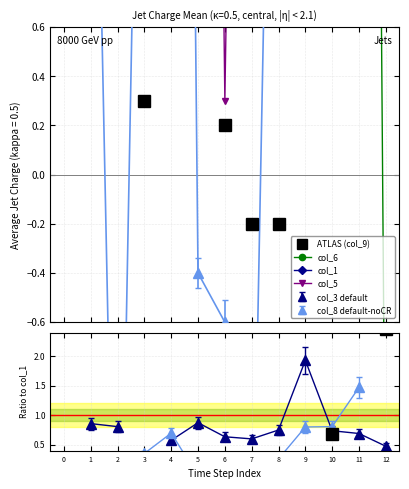

Between which two adjacent categories do col_1 and col_5 first intersect?

8 and 9